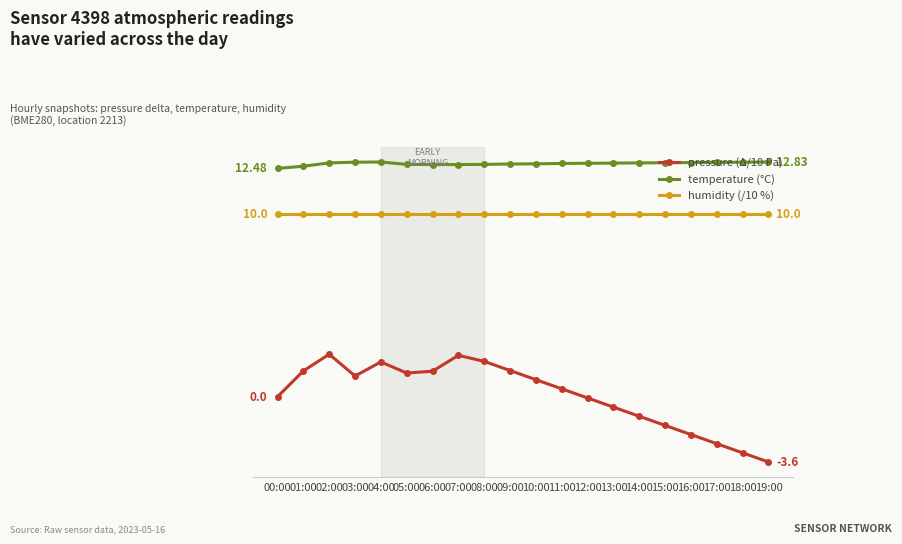

Is this an area chart (filled region under the line)?

No